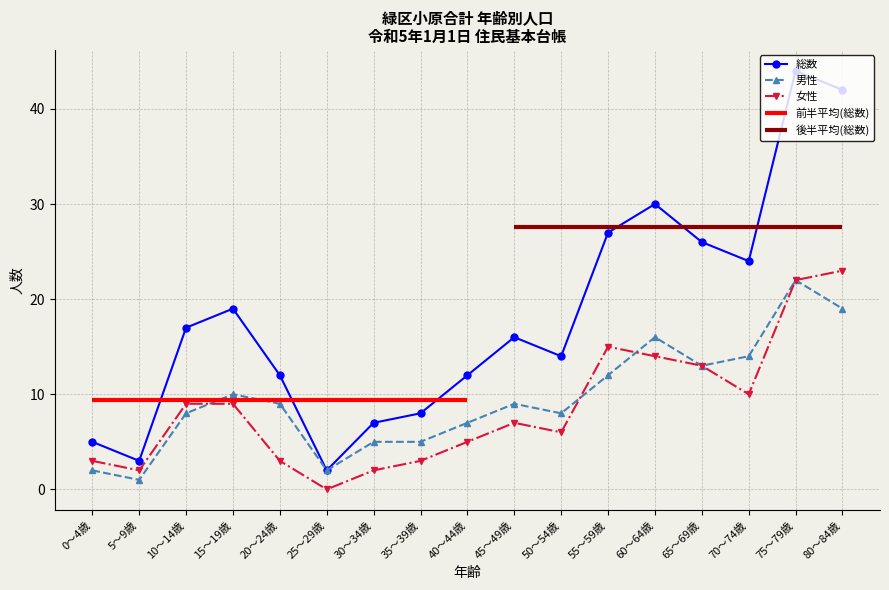

Where do 男性 and 女性 first cross each other?

10～14歳 and 15～19歳